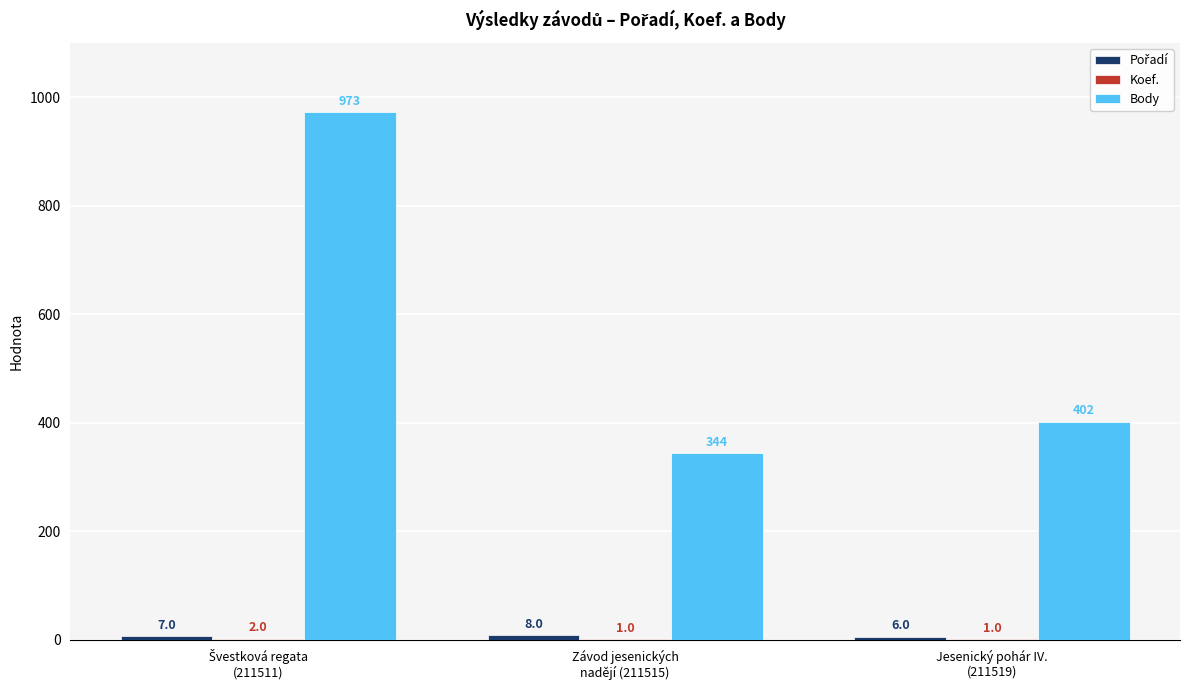

Where is Body nearest to the value 658?

Jesenický pohár IV.
(211519)